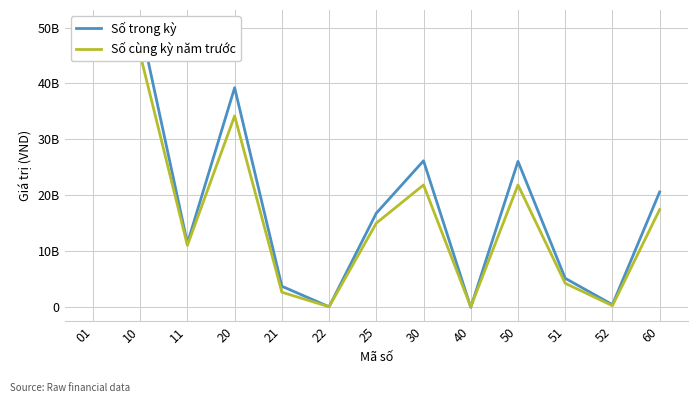

What is the average value of the Số cùng kỳ năm trước series?

16815498276